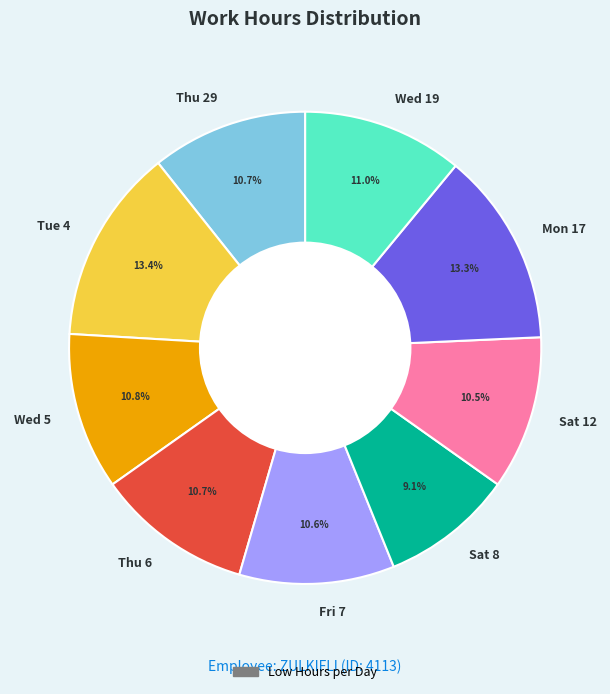

Is the sum of Sat 12 and Thu 6 greater than half?

No